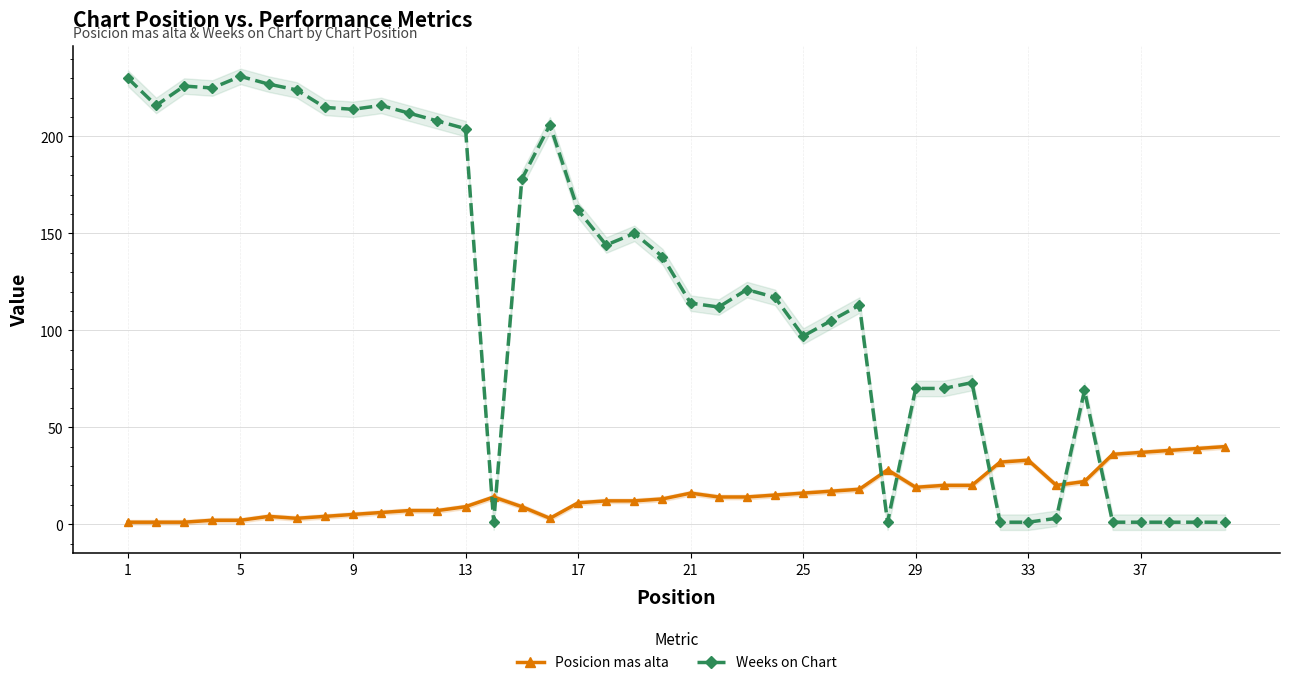

How many times do Posicion mas alta and Weeks on Chart cross each other?

7